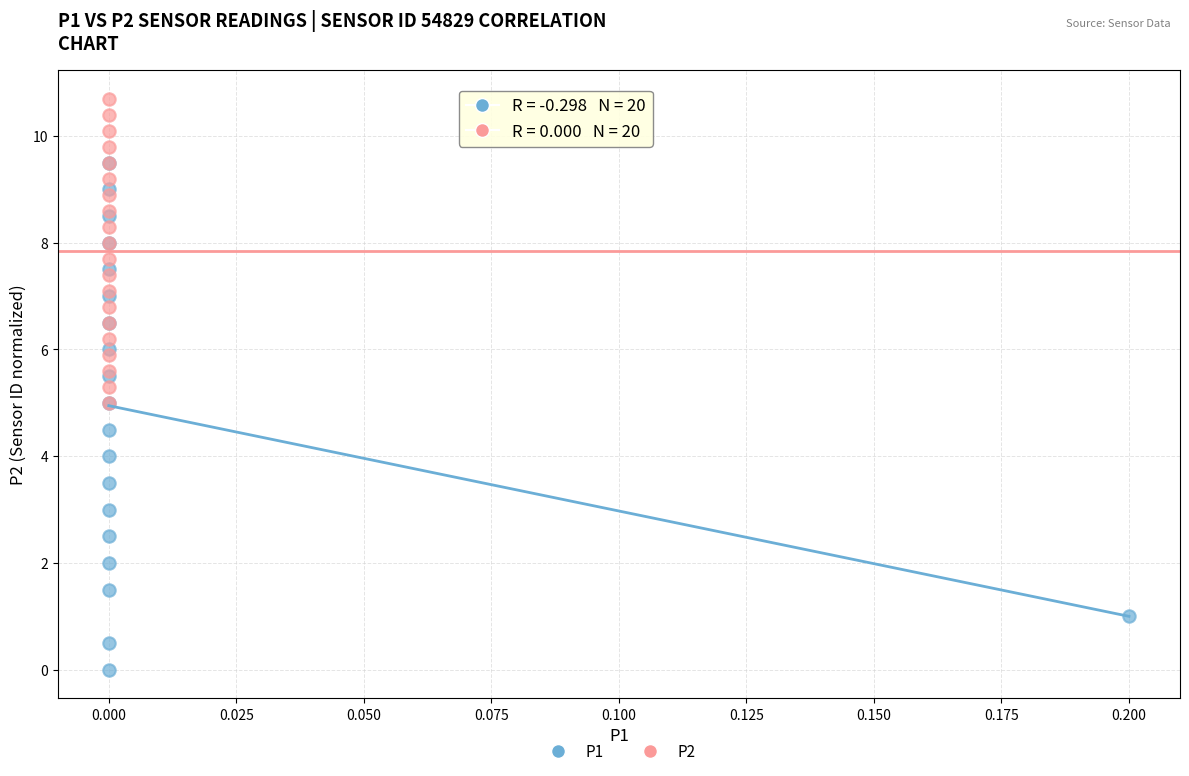

Which series has the widest spread of Y values?

P1